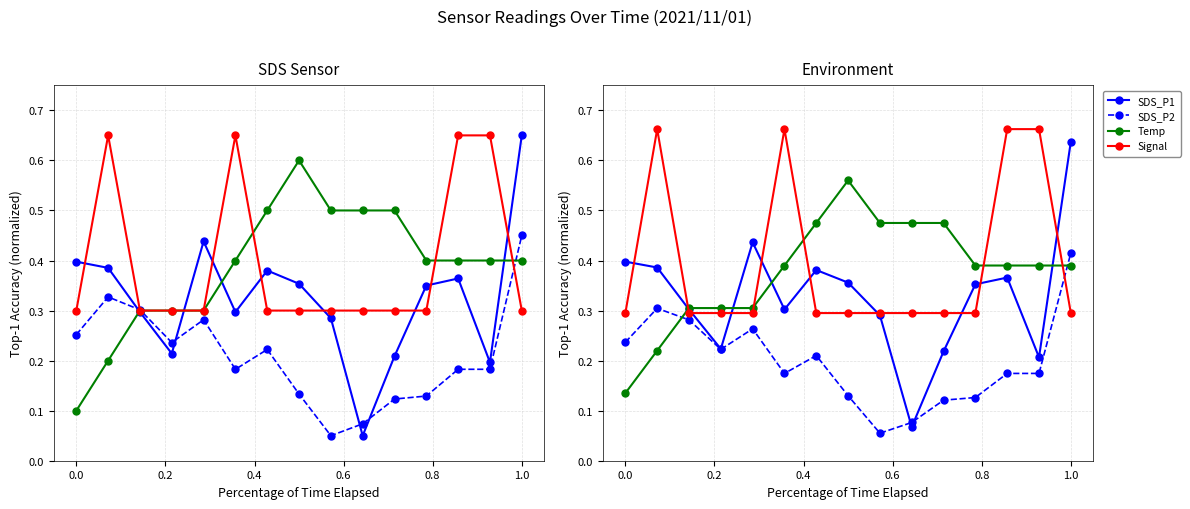

What is the difference between the highest and lowest values at 1.0?

0.3